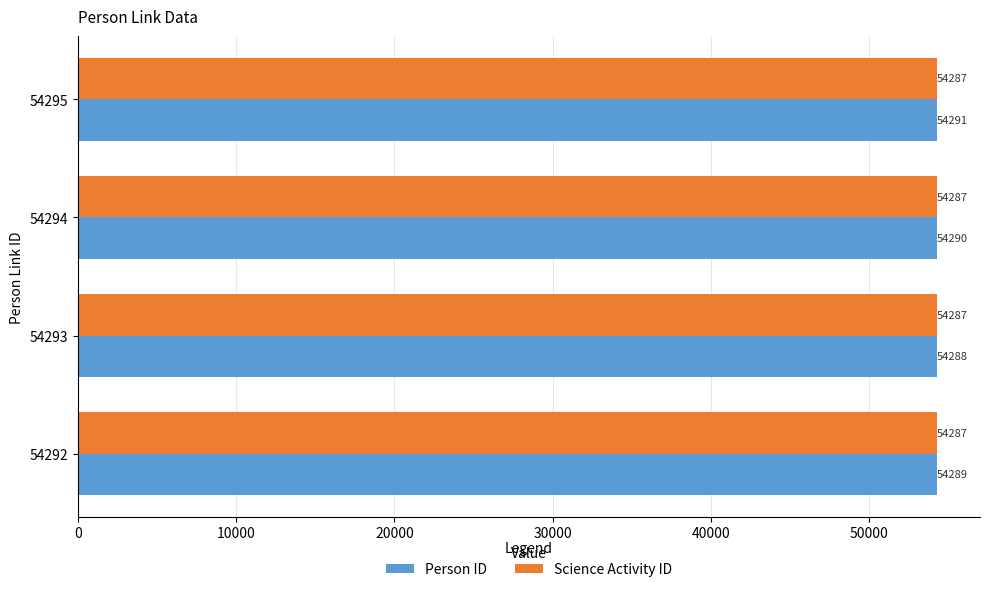

What is the difference between the second highest and second lowest values in the Person ID series?

1